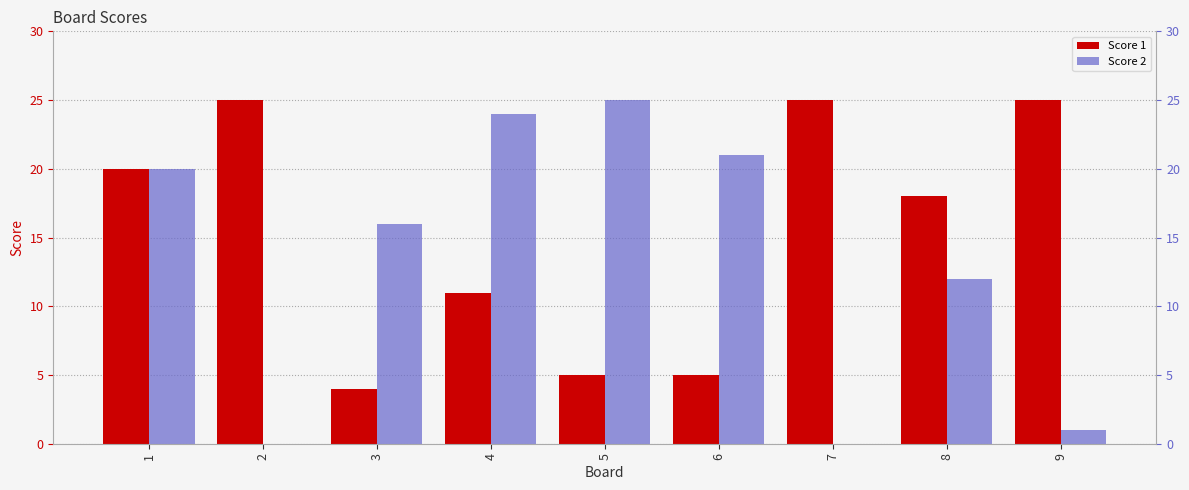

How many data points in Score 1 are less than 18?

4